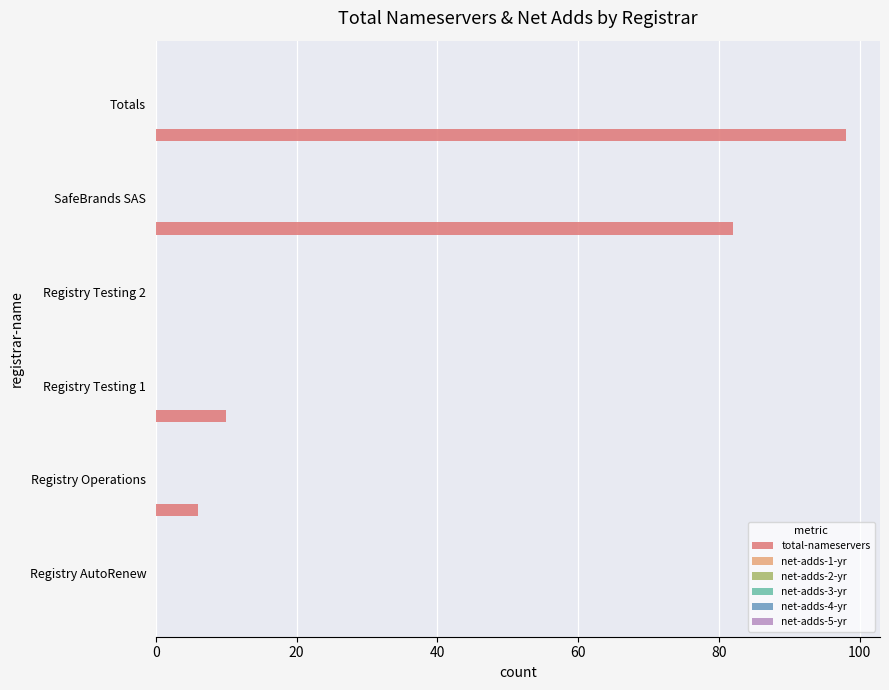

What is the greatest value displayed?

98